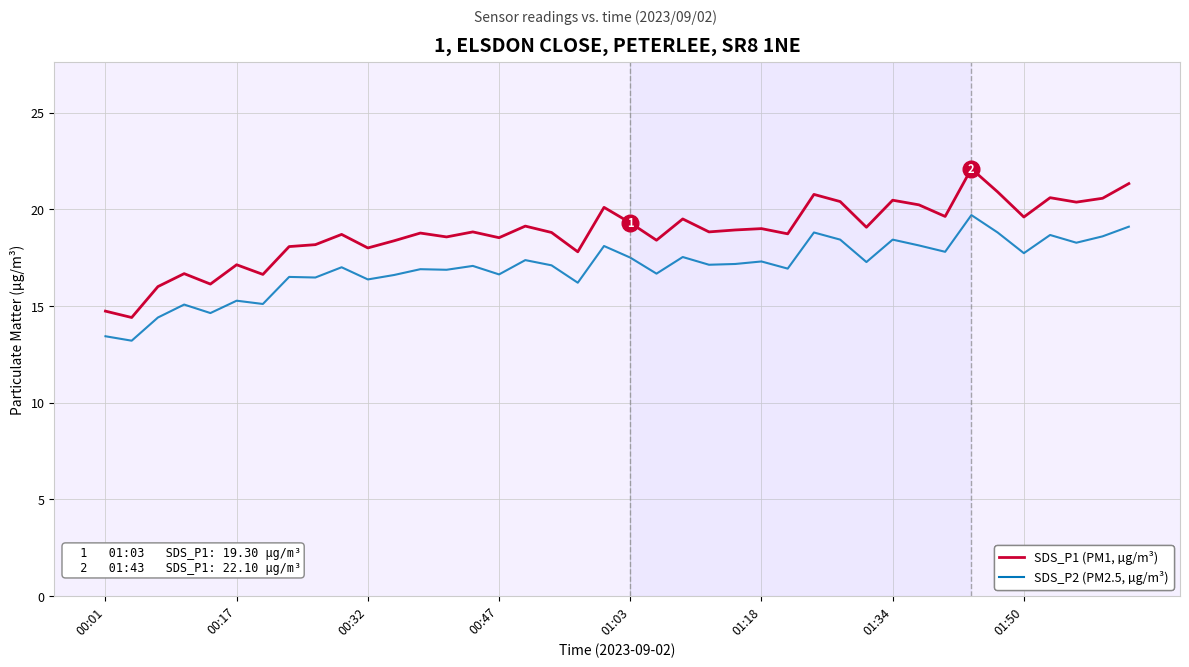

Rank the series by their average value, from highest to lowest.

SDS_P1 (PM1, µg/m³), SDS_P2 (PM2.5, µg/m³)